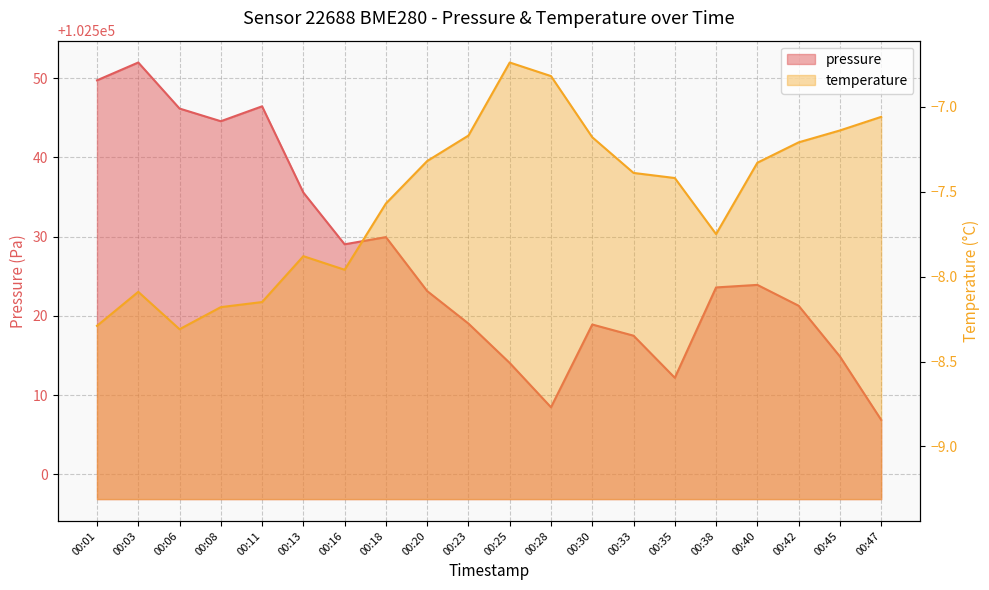

Rank the categories by pressure value from highest to lowest.

00:03, 00:01, 00:11, 00:06, 00:08, 00:13, 00:18, 00:16, 00:40, 00:38, 00:20, 00:42, 00:23, 00:30, 00:33, 00:45, 00:25, 00:35, 00:28, 00:47